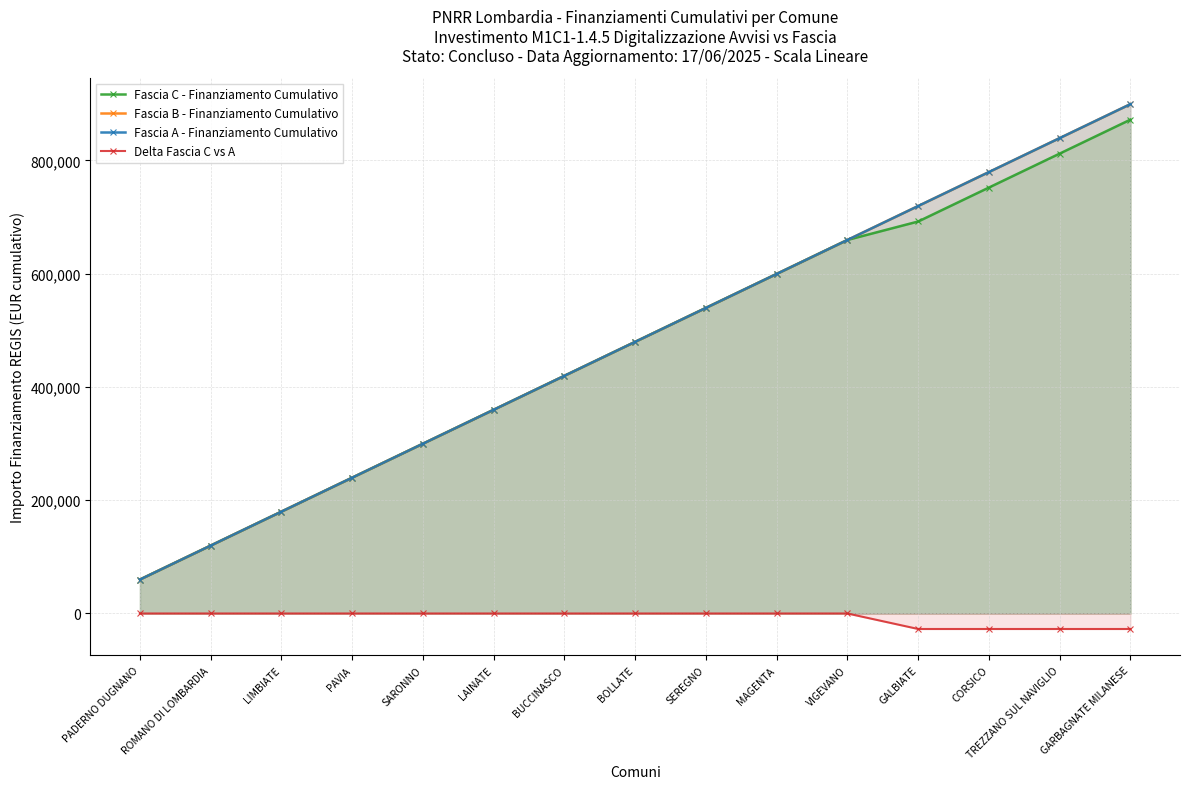

What is the total value across all series at LIMBIATE?

539694